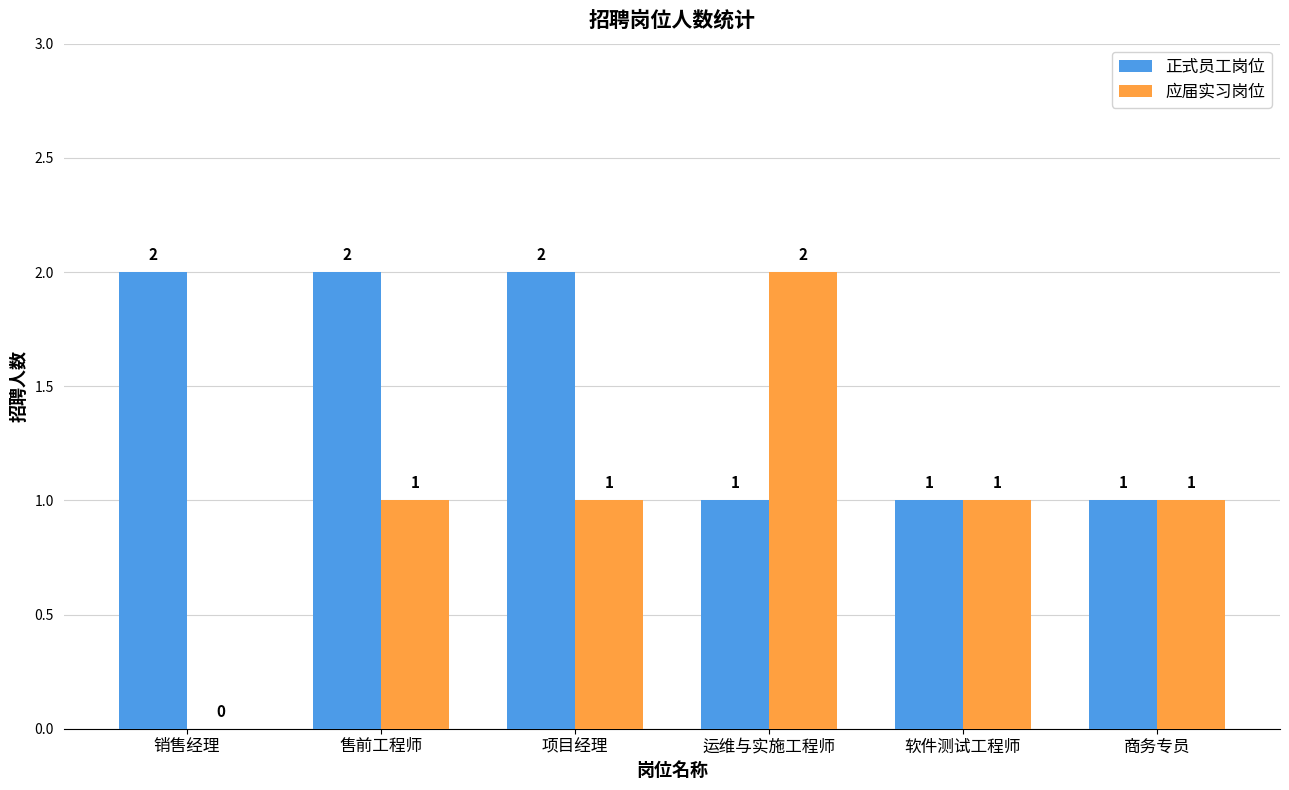

The value of 应届实习岗位 at 售前工程师 is 1. True or false?

True